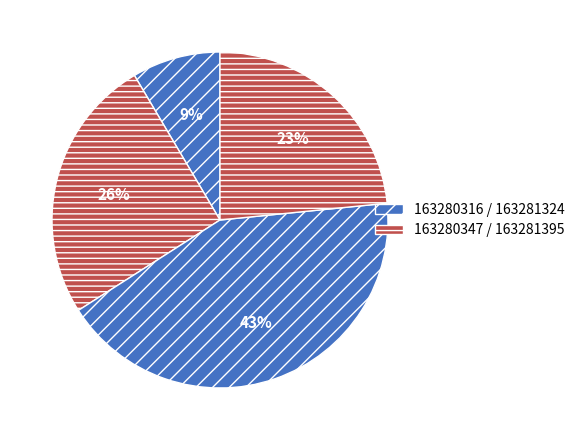

How many segments does this pie chart have?

4